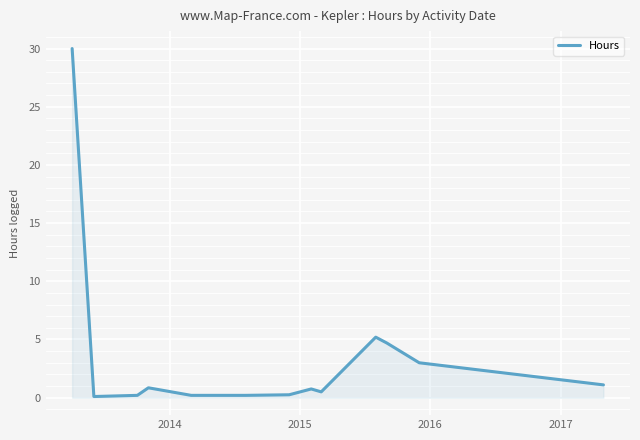

What is the minimum value shown in the chart?

0.1